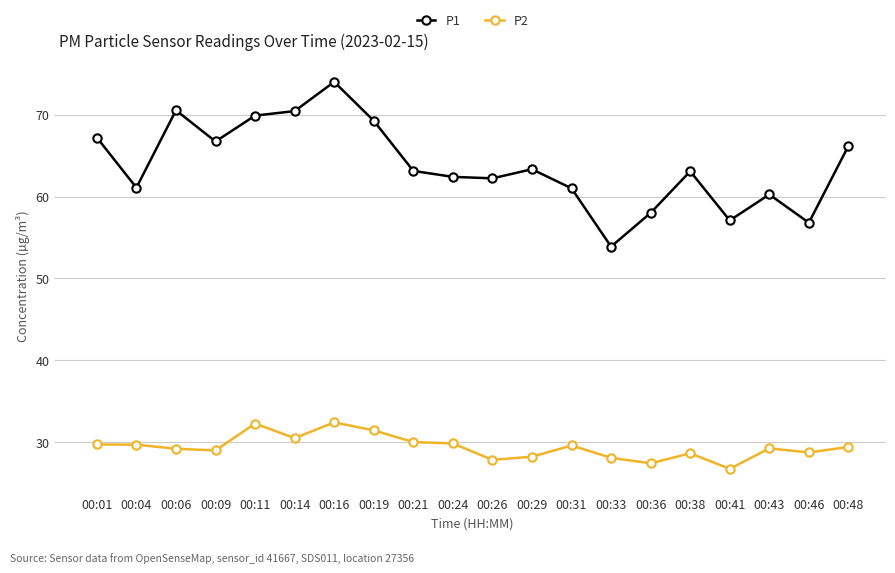

What is the difference between the second highest and second lowest values in the P1 series?

13.7